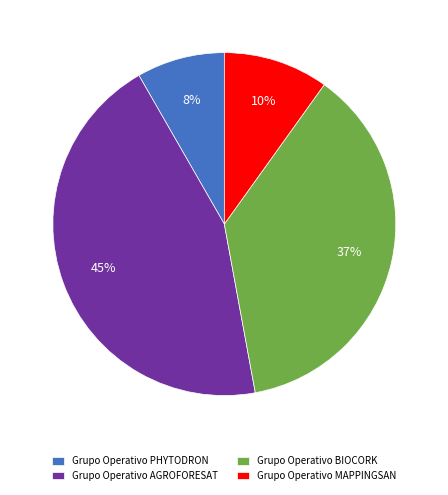

How many segments does this pie chart have?

4